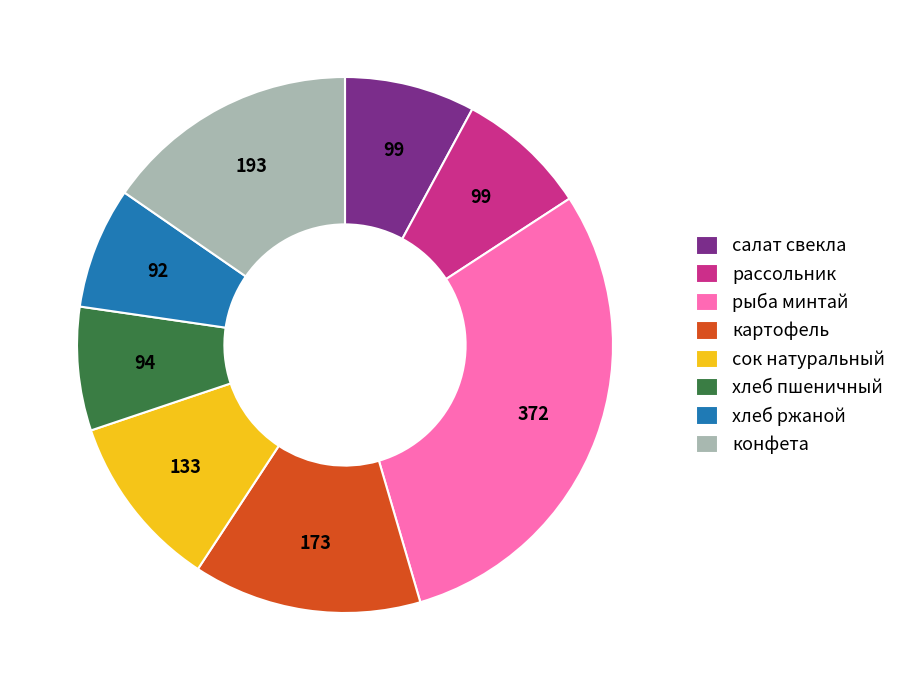

The хлеб ржаной slice represents 18% of the pie. True or false?

False